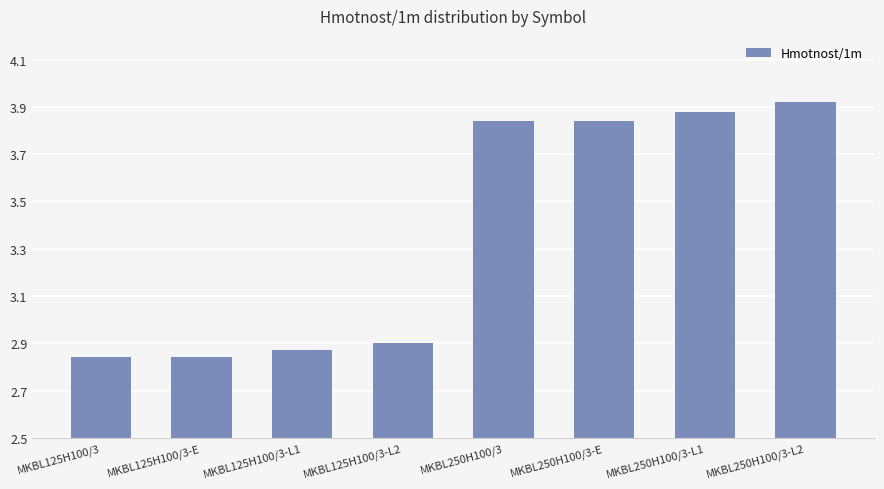

True or false: the data shows 0.8 at MKBL250H100/3-L1.

False